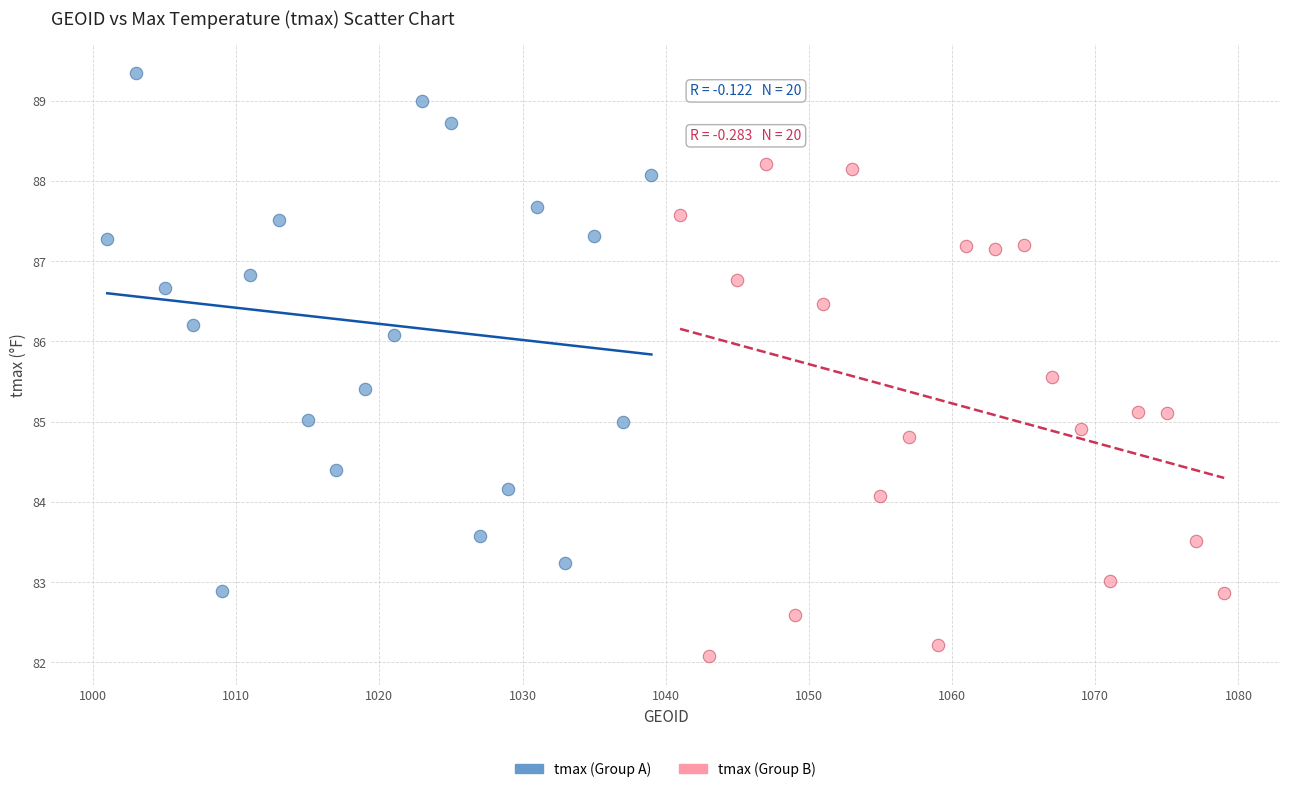

Which series reaches the maximum Y coordinate?

tmax (Group A)